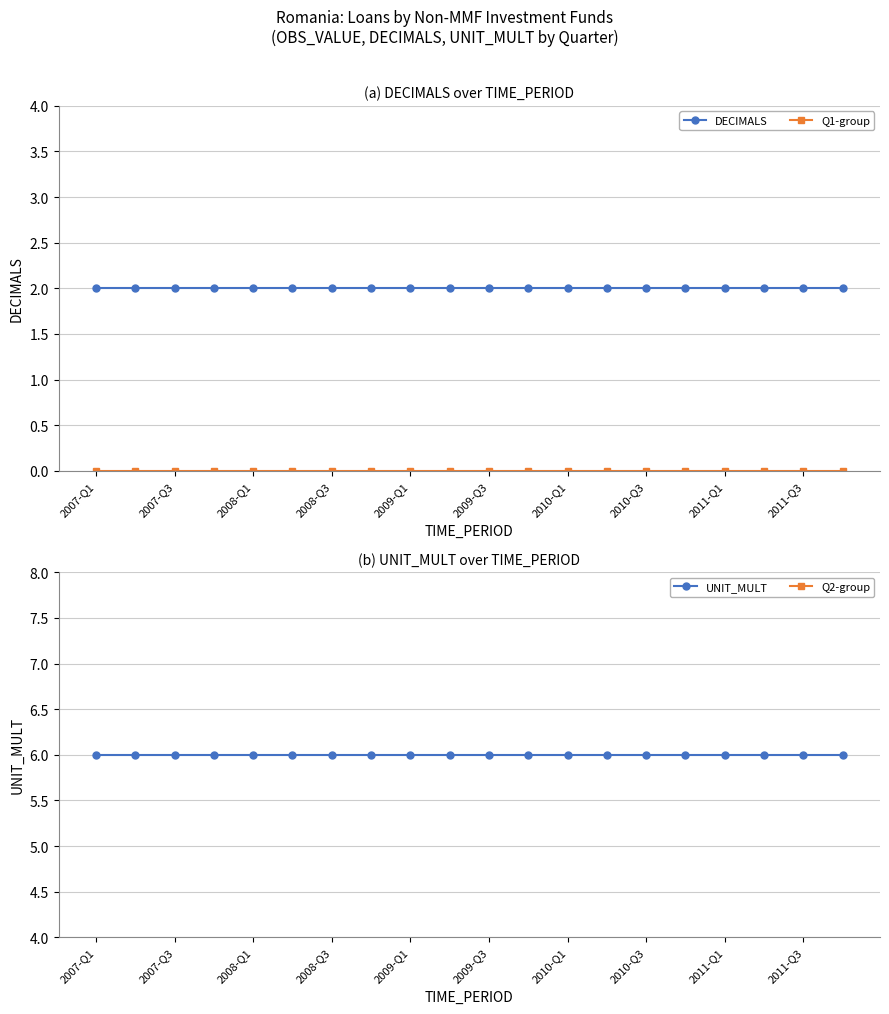

True or false: DECIMALS has a value of 1 at 2010-Q1.

False